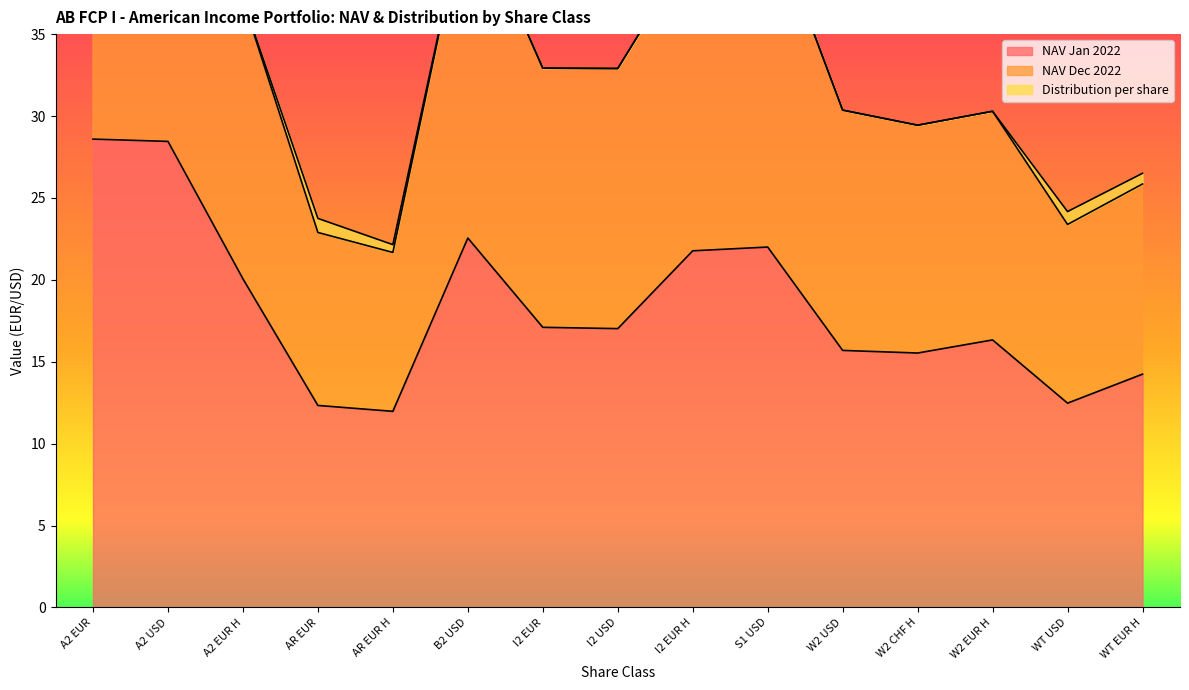

What is the lowest value of the NAV Jan 2022 series?

12.0